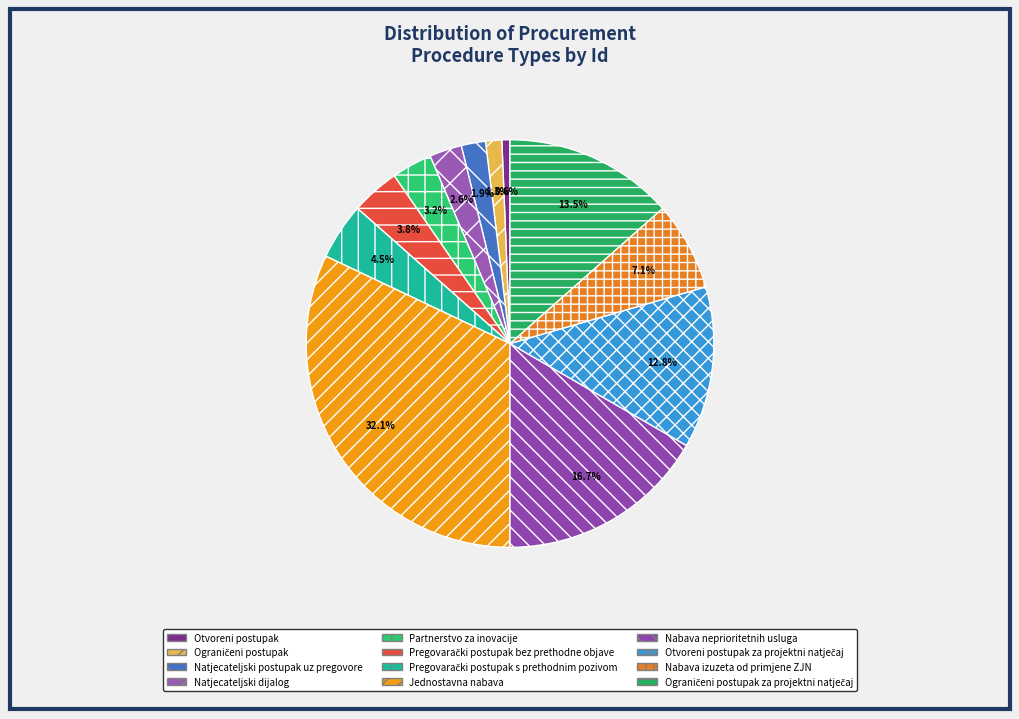

Rank the categories by value from highest to lowest.

Jednostavna nabava, Nabava neprioritetnih usluga, Ograničeni postupak za projektni natječaj, Otvoreni postupak za projektni natječaj, Nabava izuzeta od primjene ZJN, Pregovarački postupak s prethodnim pozivom, Pregovarački postupak bez prethodne objave, Partnerstvo za inovacije, Natjecateljski dijalog, Natjecateljski postupak uz pregovore, Ograničeni postupak, Otvoreni postupak